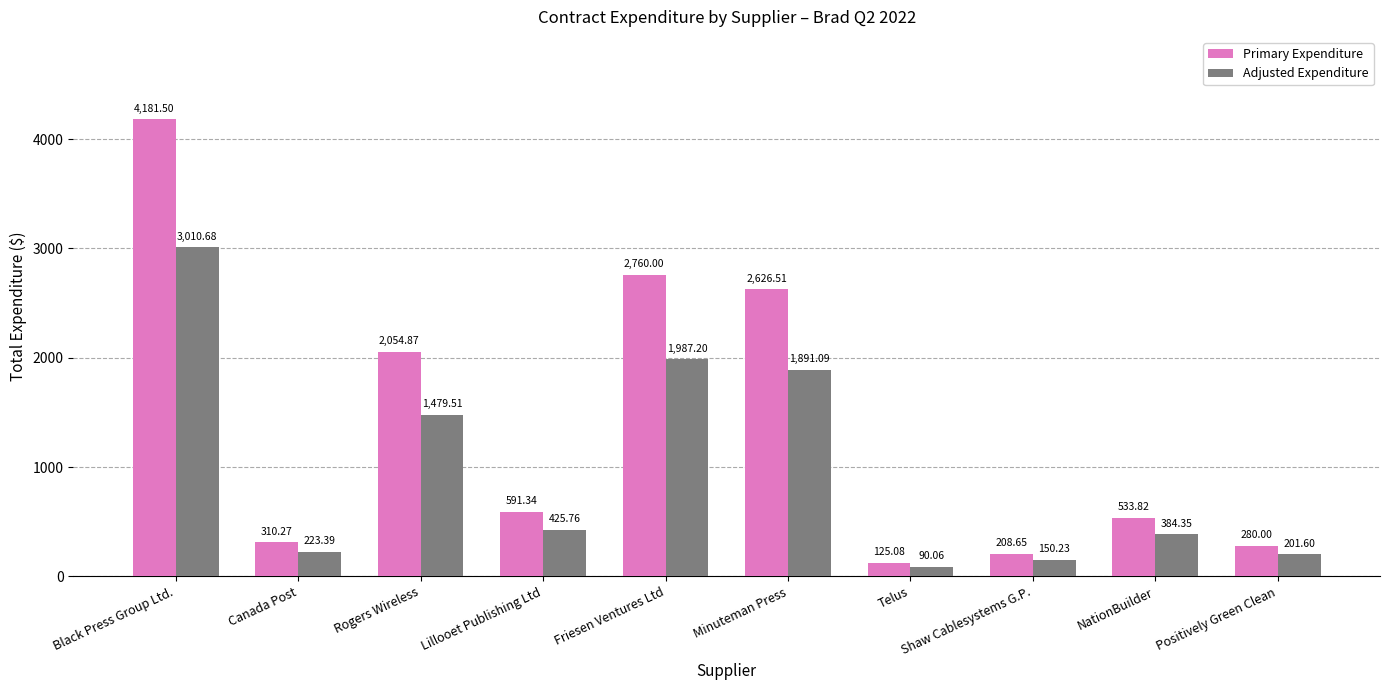

What is the sum of the Adjusted Expenditure values at Positively Green Clean and Telus?

291.7